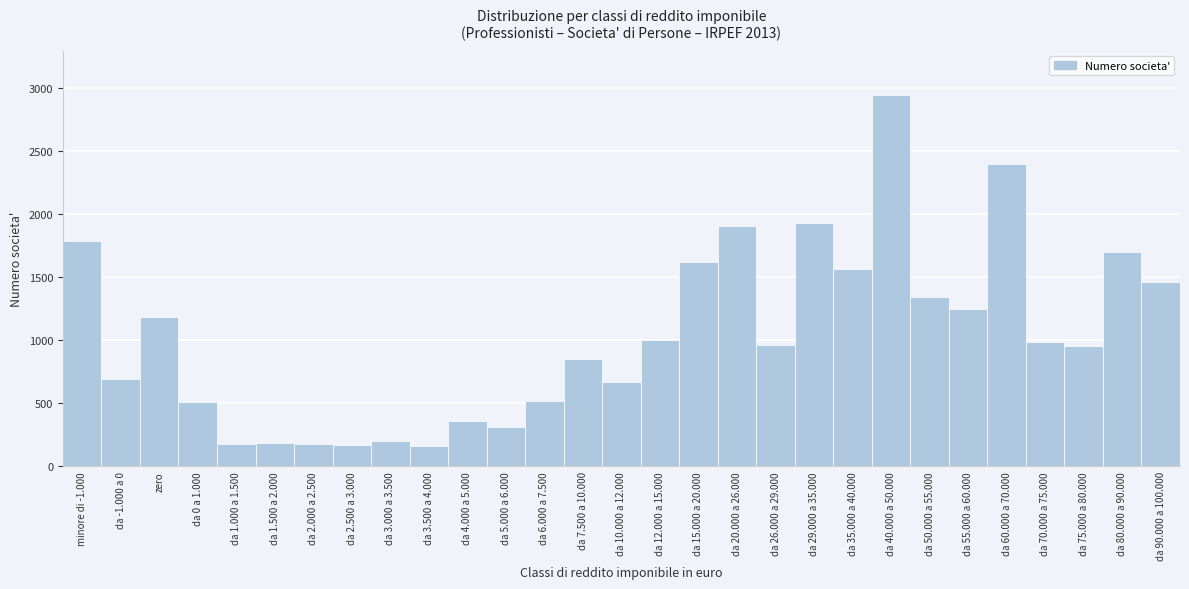

What is the difference between the second highest and second lowest values?

2228